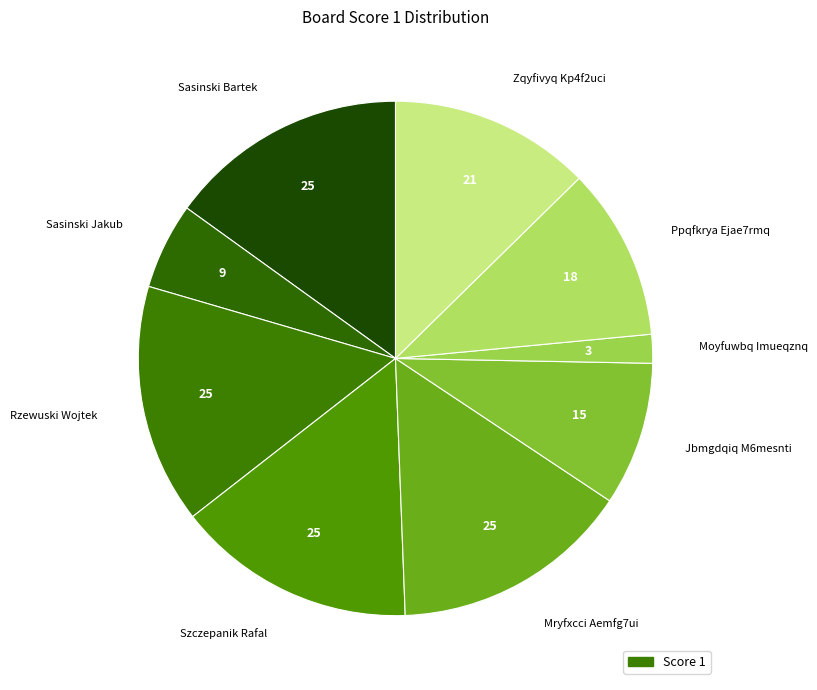

Which slice is the smallest?

Moyfuwbq Imueqznq